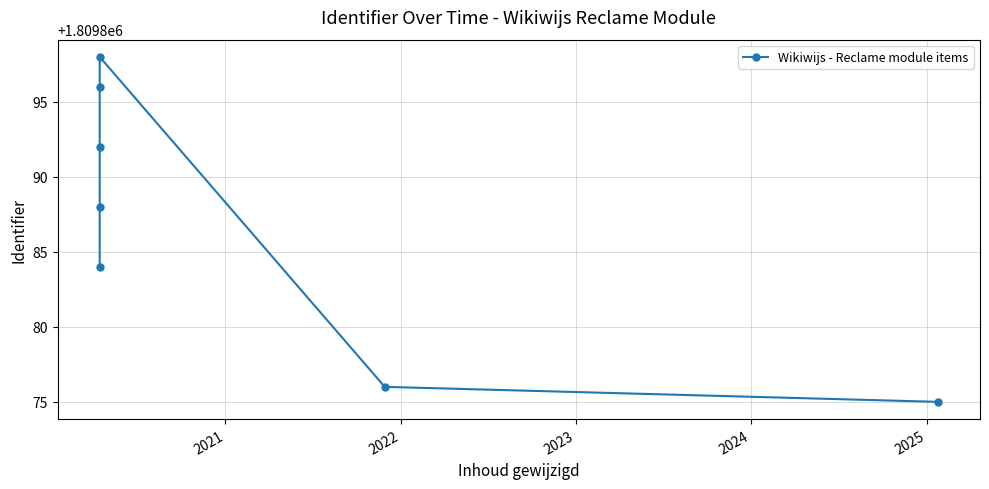

What is the average value?

1809887